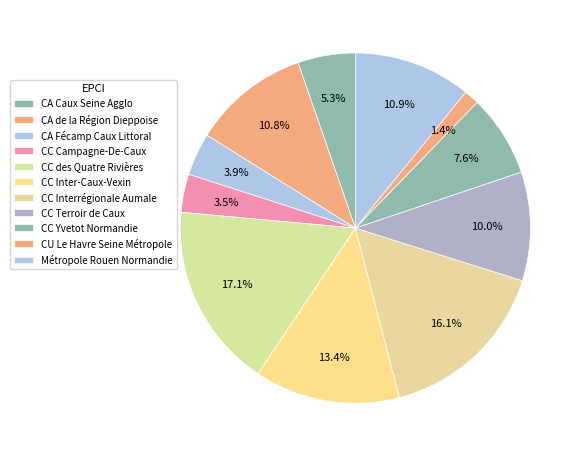

Which category has the biggest portion of the pie?

CC des Quatre Rivières